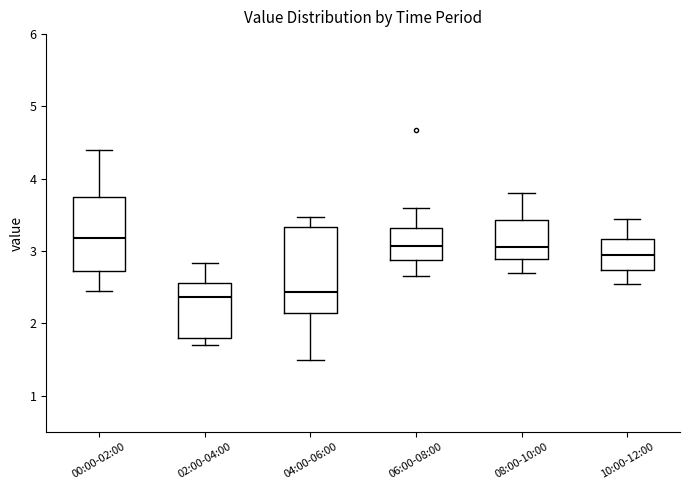

Reading left to right, read every box against the y-axis: the position of its median line, the range the box covers, and the ends of its whiskers. The values are not printed on the chart, so give them approximately, as read against the axis.

00:00-02:00: median 3.2, box 2.7 to 3.8, whiskers 2.5 to 4.4
02:00-04:00: median 2.4, box 1.8 to 2.6, whiskers 1.7 to 2.8
04:00-06:00: median 2.4, box 2.1 to 3.3, whiskers 1.5 to 3.5
06:00-08:00: median 3.1, box 2.9 to 3.3, whiskers 2.7 to 3.6
08:00-10:00: median 3.1, box 2.9 to 3.4, whiskers 2.7 to 3.8
10:00-12:00: median 3.0, box 2.7 to 3.2, whiskers 2.6 to 3.5